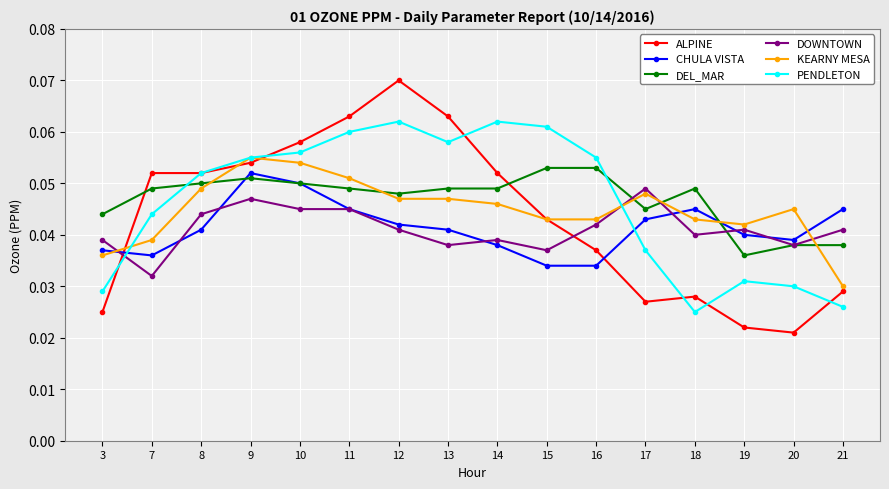

What is the total value across all series at 20?

0.2